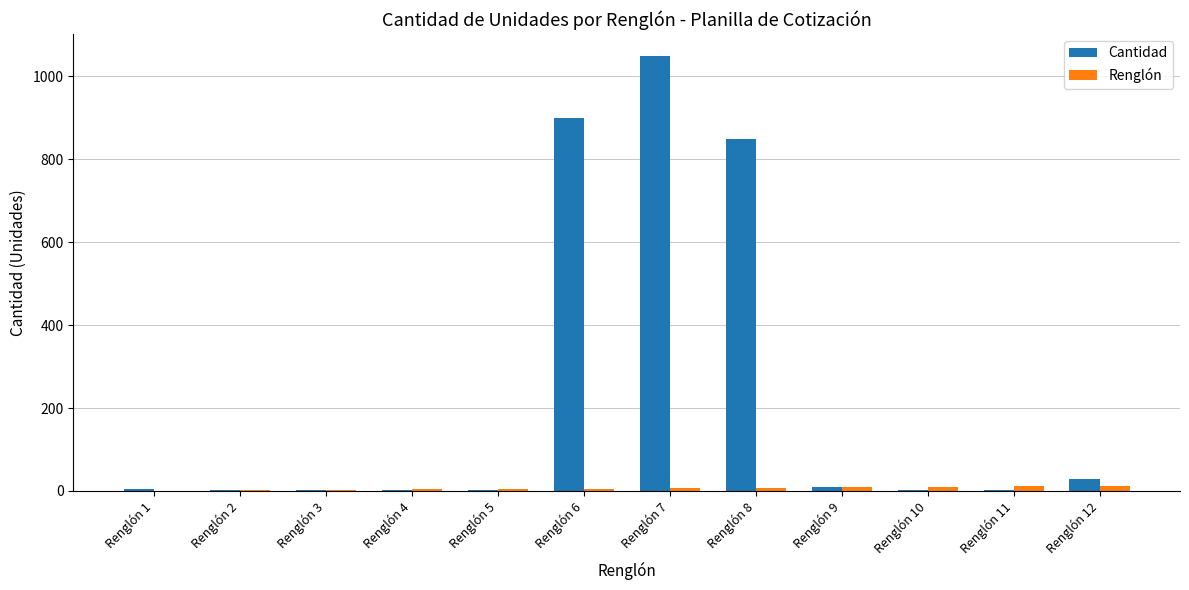

What is the maximum value for Cantidad?

1050